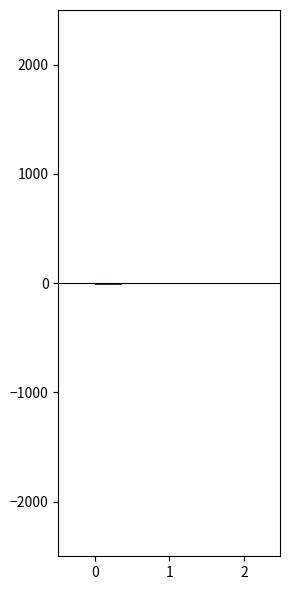

How many data points does each series have?

3